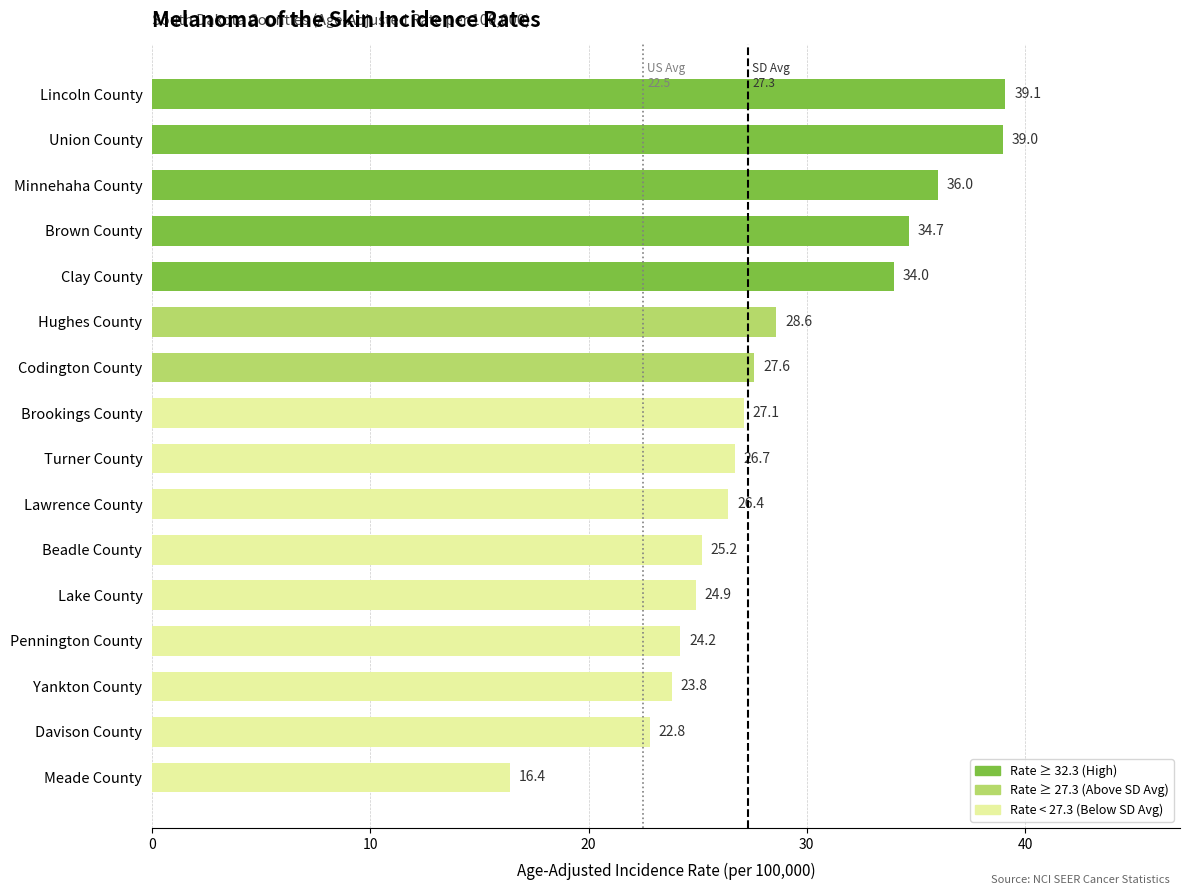

Rank the categories by value from lowest to highest.

Meade County, Davison County, Yankton County, Pennington County, Lake County, Beadle County, Lawrence County, Turner County, Brookings County, Codington County, Hughes County, Clay County, Brown County, Minnehaha County, Union County, Lincoln County